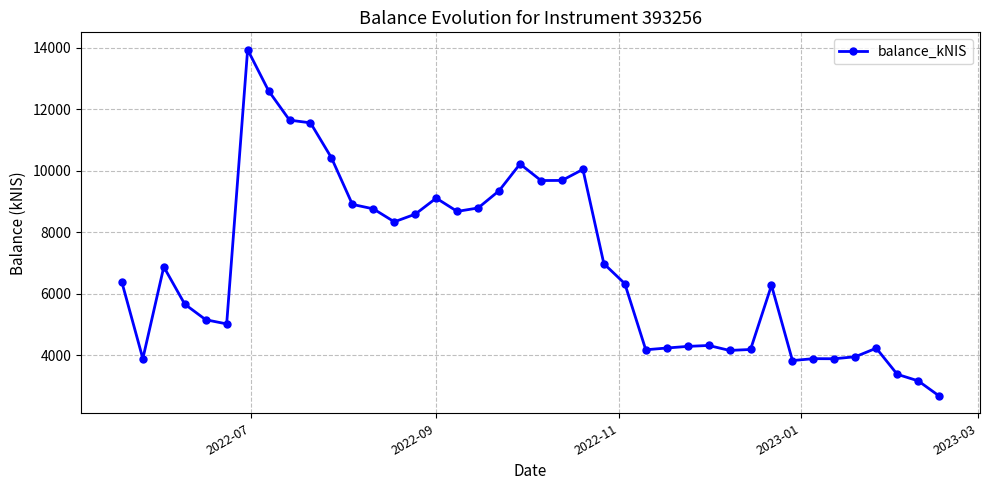

What is the difference between the maximum and second lowest values?

10761.3